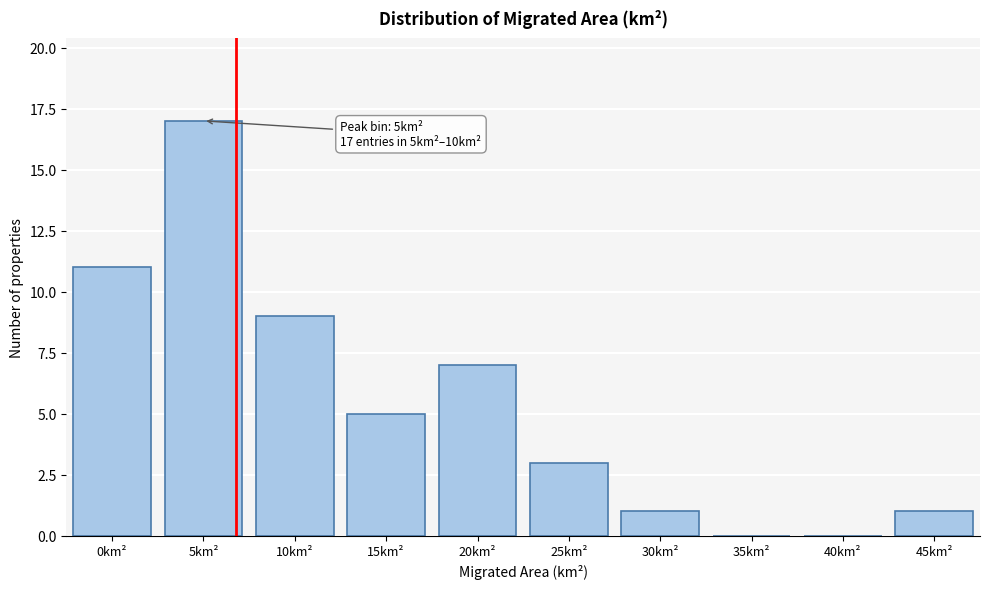

Reading right to left, transcribe all the data shown in this chart.

45km²=1	40km²=0	35km²=0	30km²=1	25km²=3	20km²=7	15km²=5	10km²=9	5km²=17	0km²=11